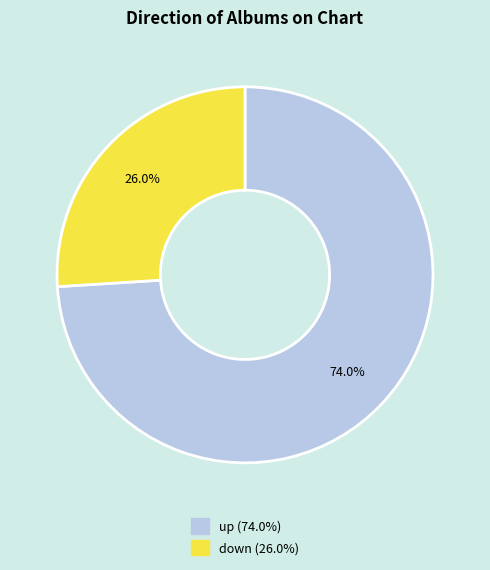

Is it true that up is 89% of the pie?

False